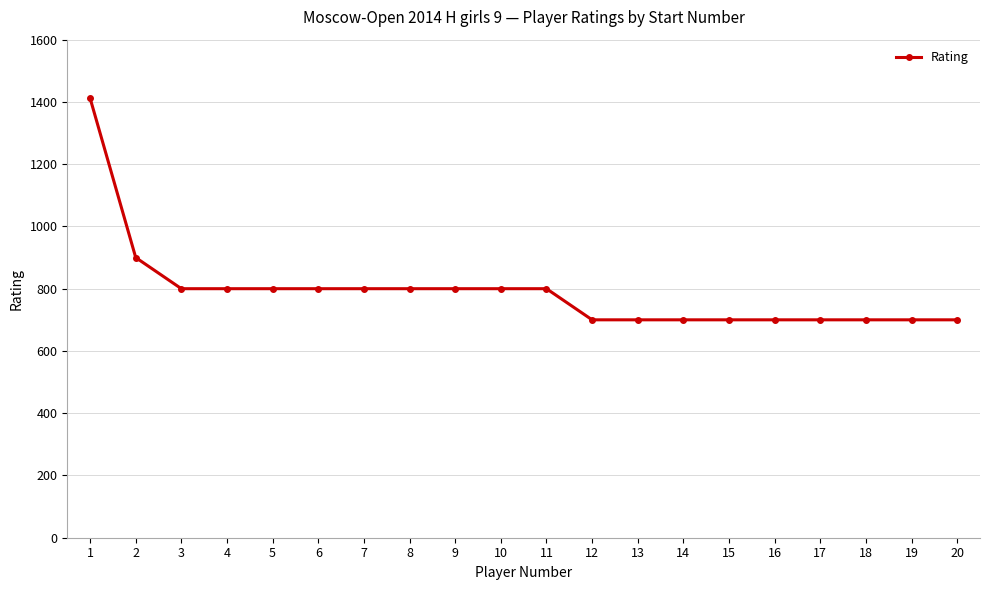

What value does the data have at 9, to the nearest 100?

800